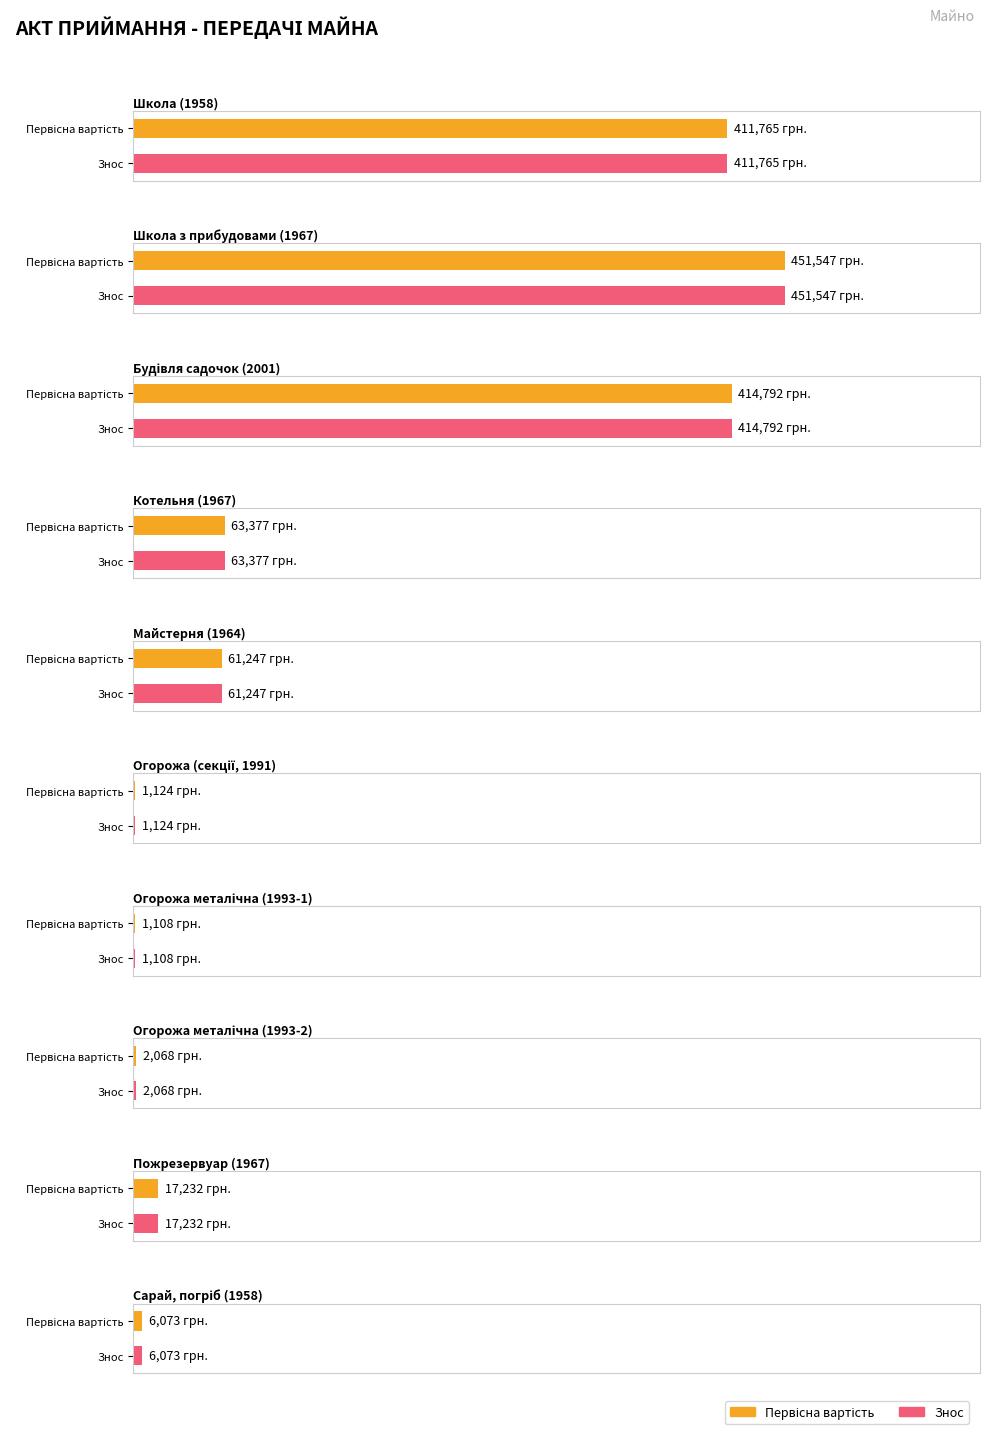

At which category is the sum across all series the highest?

Школа з прибудовами (1967)